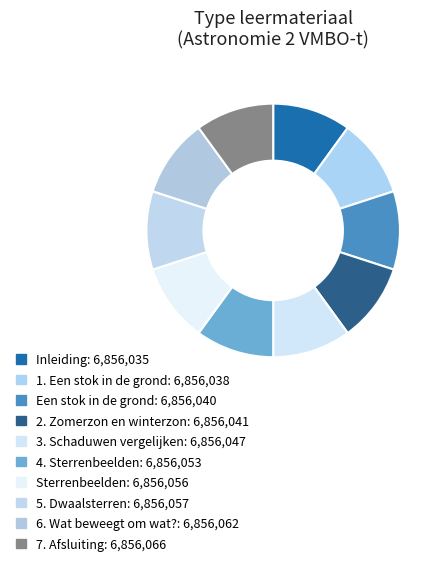

Which category has the biggest portion of the pie?

7. Afsluiting